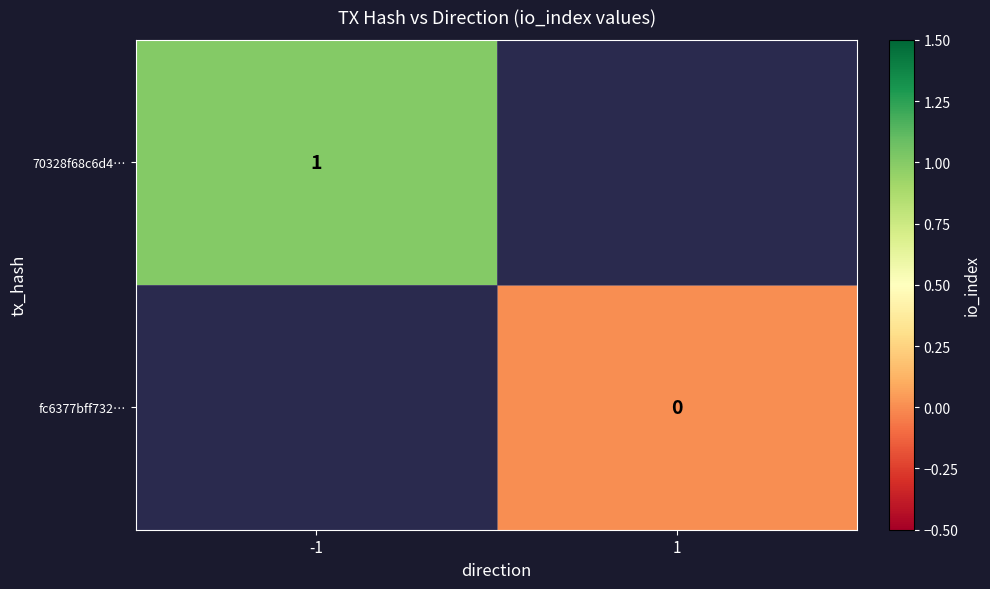

Is it true that 70328f68c6d4… equals 1 at -1?

True